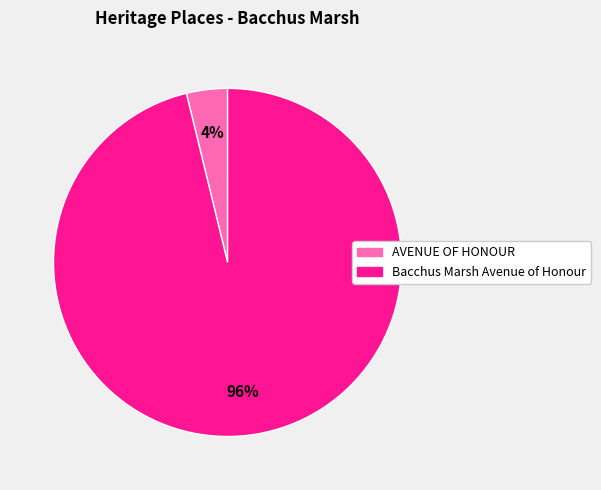

How many slices are in this pie chart?

2